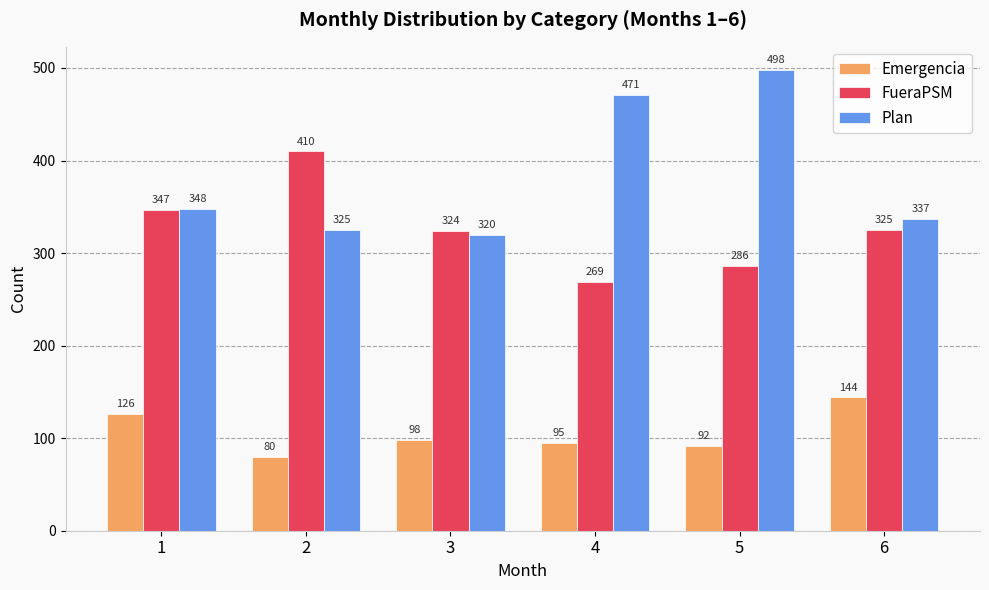

Rank the categories by Emergencia value from highest to lowest.

6, 1, 3, 4, 5, 2